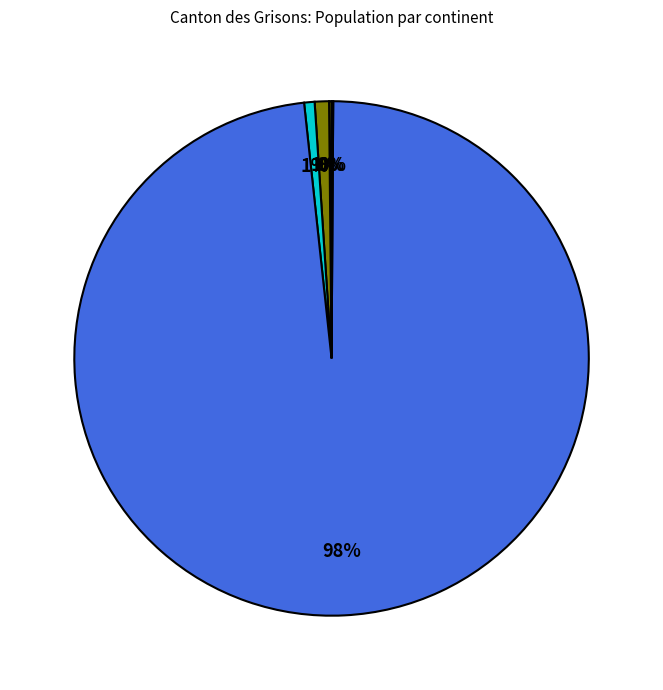

To the nearest percent, what is the difference between the largest and smallest slice percentages?

98%